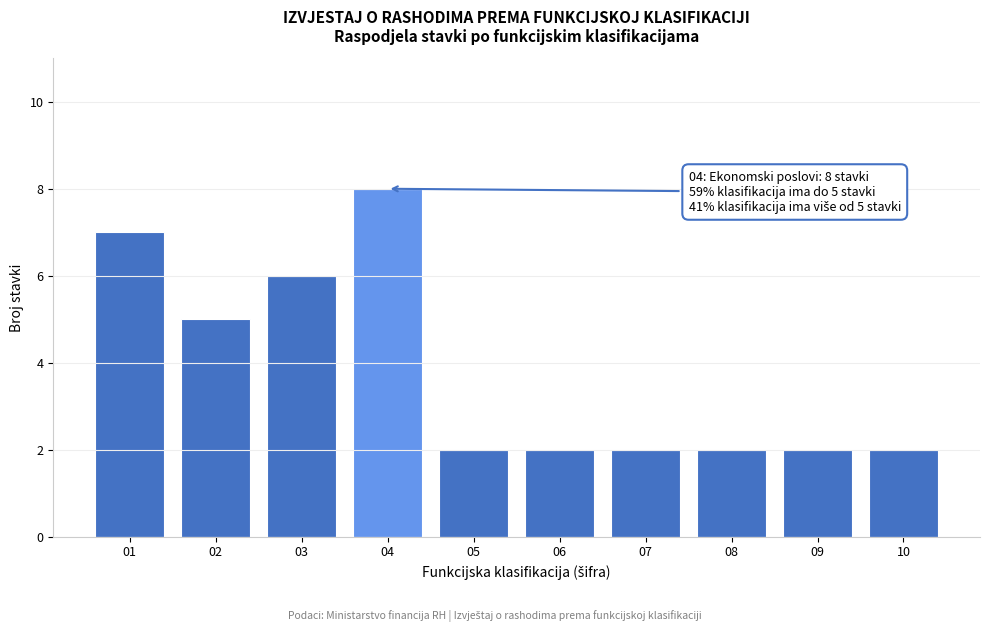

Reading left to right, list all the values displayed in this chart.

7	5	6	8	2	2	2	2	2	2